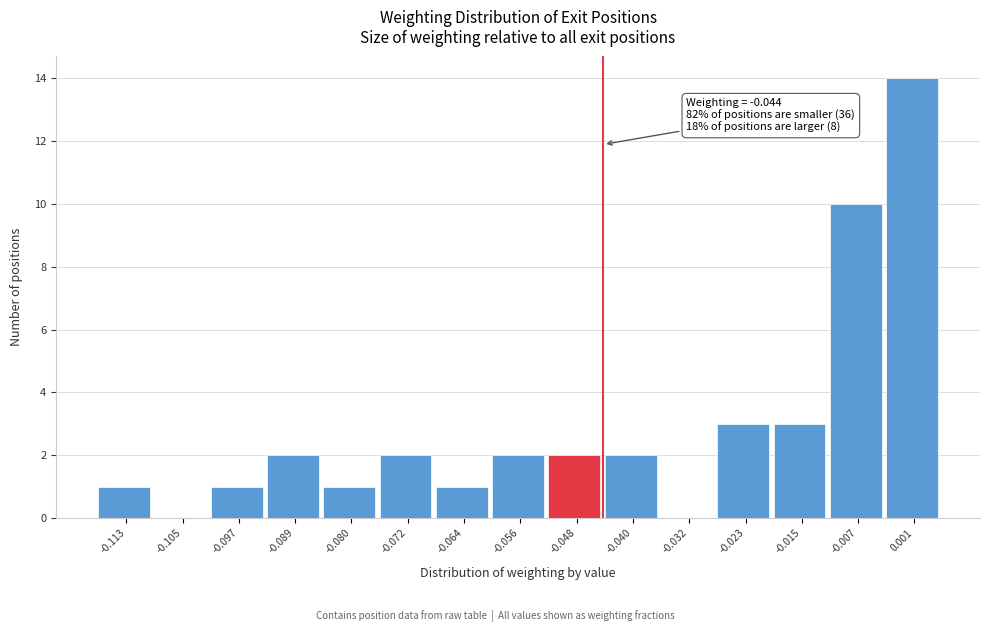

Over which range of the x-axis is the bar tallest?

-0.003 to 0.005